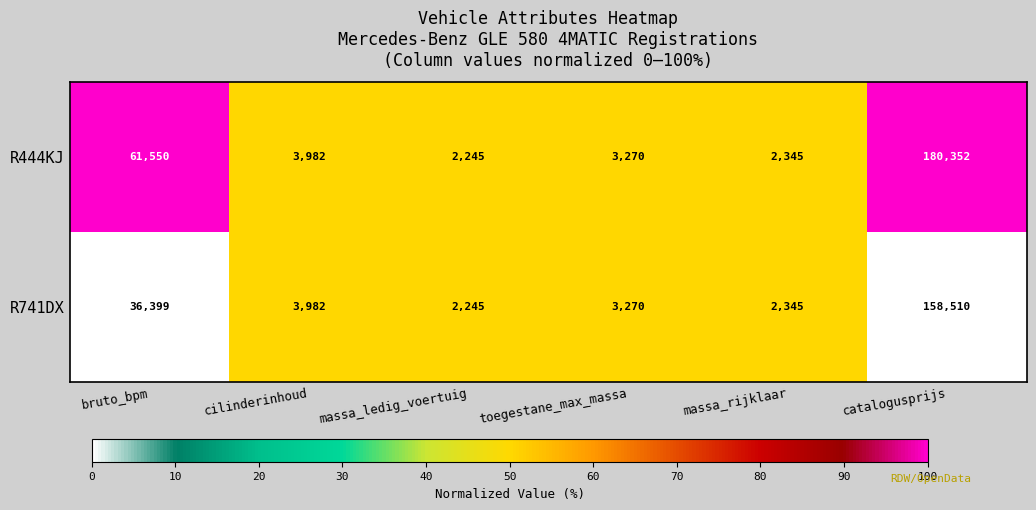

The value of R444KJ at toegestane_max_massa is 3270. True or false?

True